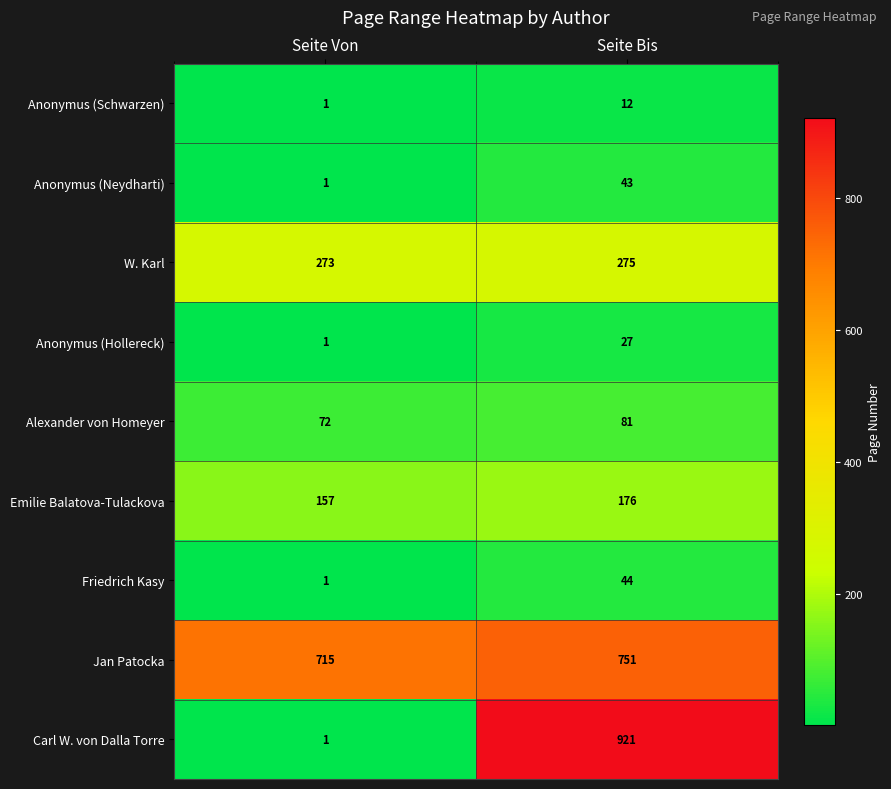

Which series has the widest spread of values?

Carl W. von Dalla Torre